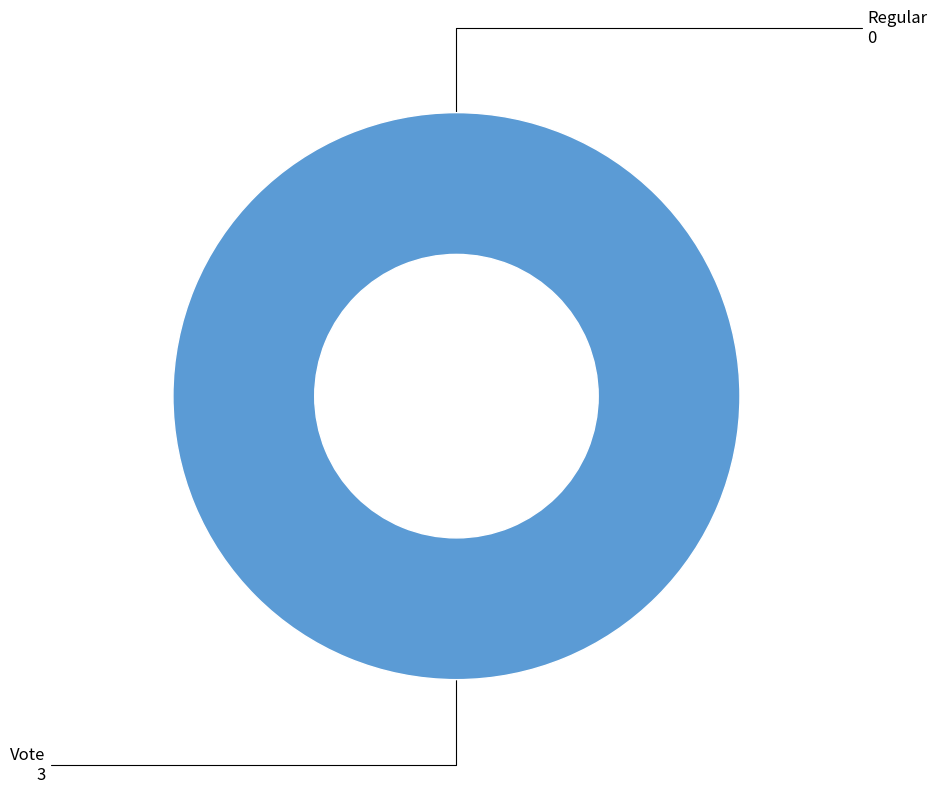

What is the smallest slice in the pie chart?

Regular